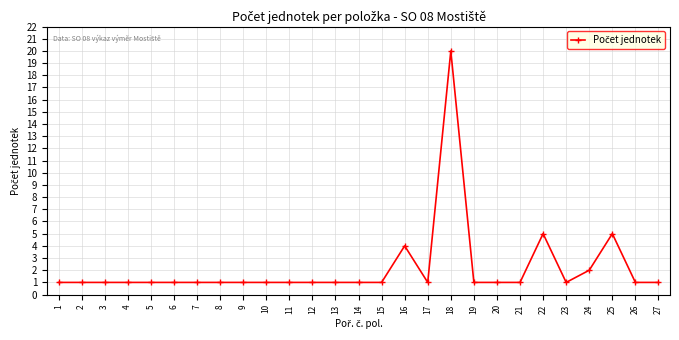

Reading left to right, what are all the values shown in this chart?

1	1	1	1	1	1	1	1	1	1	1	1	1	1	1	4	1	20	1	1	1	5	1	2	5	1	1